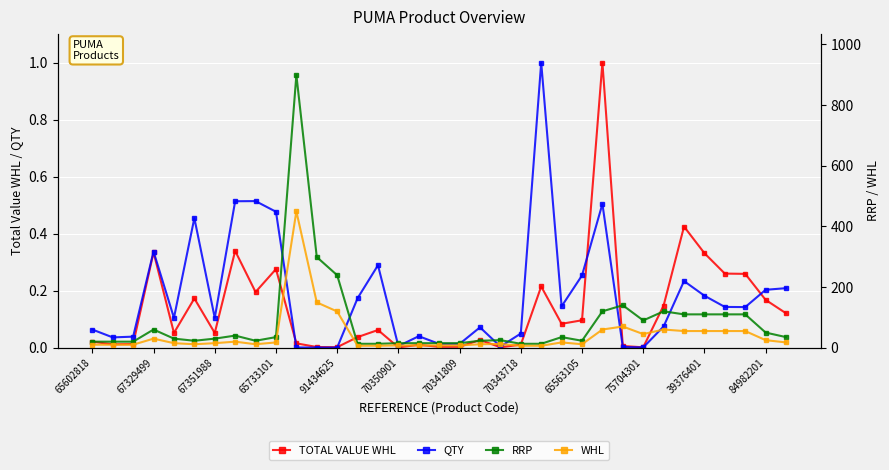

How many categories are shown in the chart?

35